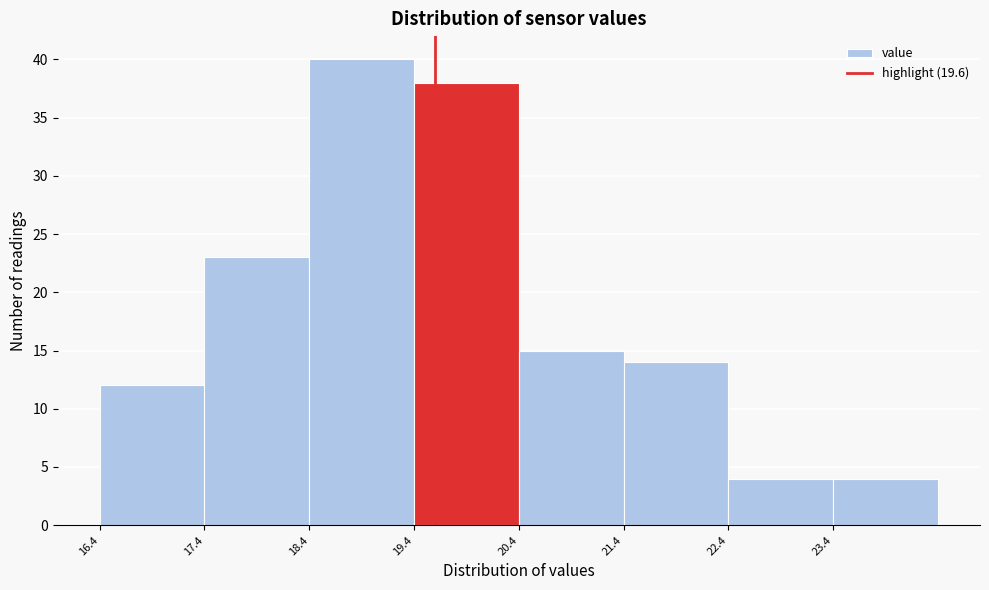

Reading left to right, transcribe this chart: for each bar, give the range it covers on the x-axis and its height. The values are not printed on the chart, so give them approximately, as read against the axis.

16.4 to 17.4: 12
17.4 to 18.4: 23
18.4 to 19.4: 40
19.4 to 20.4: 38
20.4 to 21.4: 15
21.4 to 22.4: 14
22.4 to 23.4: 4
23.4 to 24.4: 4